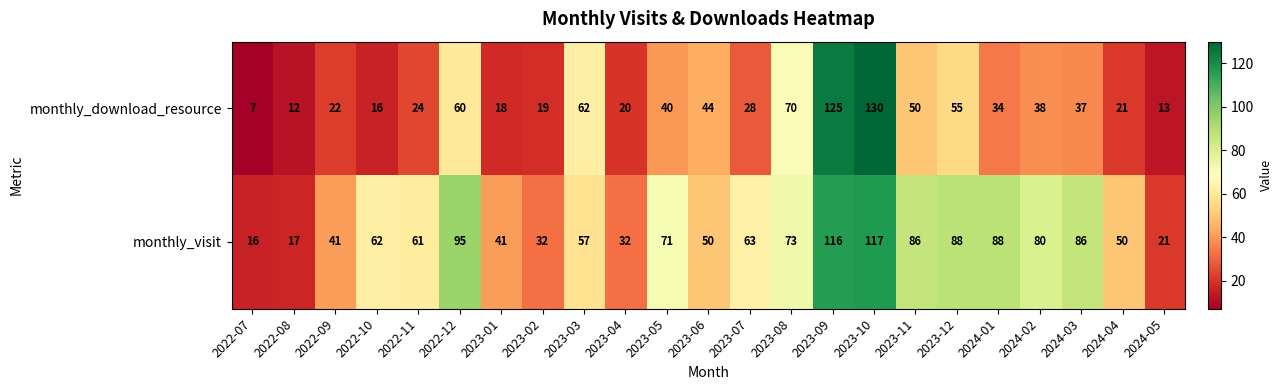

Is it true that monthly_download_resource equals 40 at 2023-09?

False